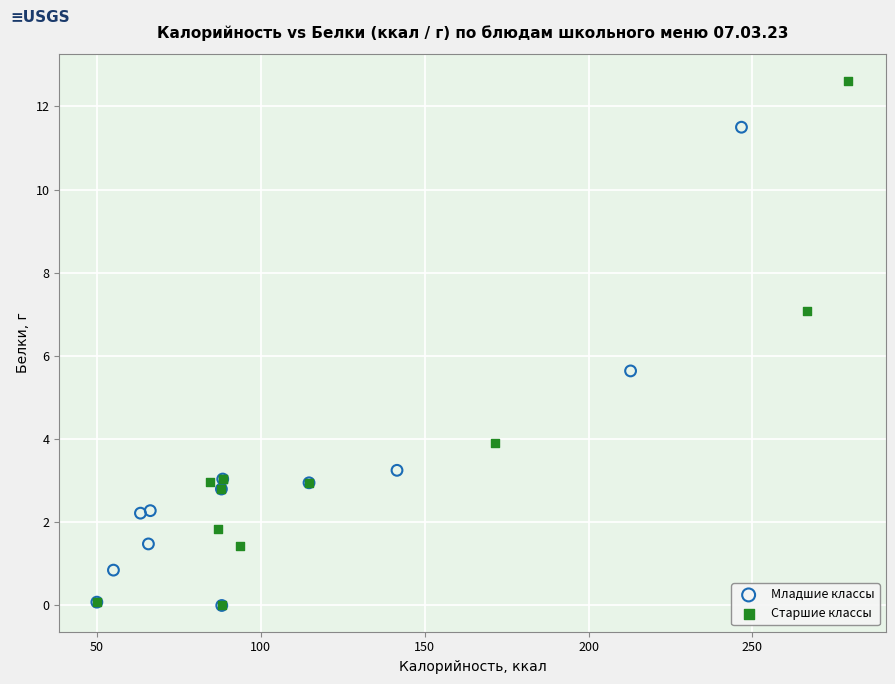

Which series has the largest Y range (max minus min)?

Старшие классы